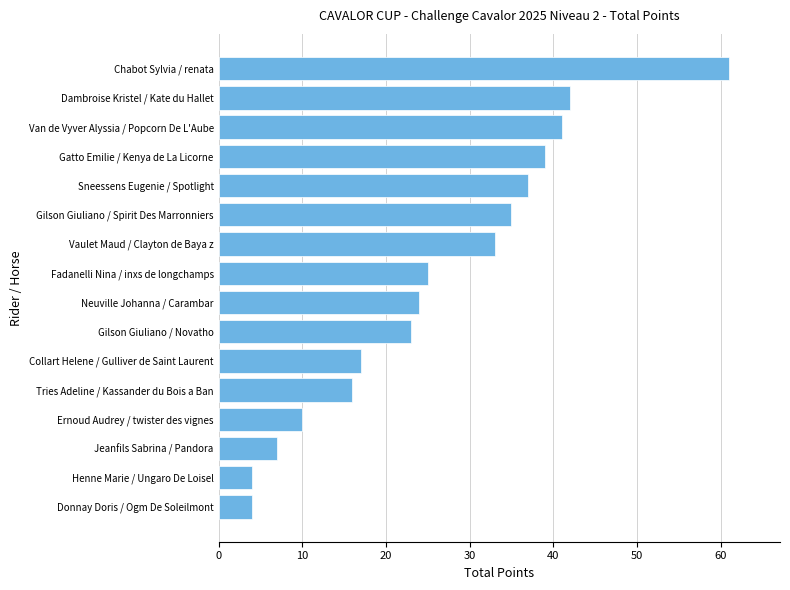

Are the bars grouped side by side (vs. stacked)?

No